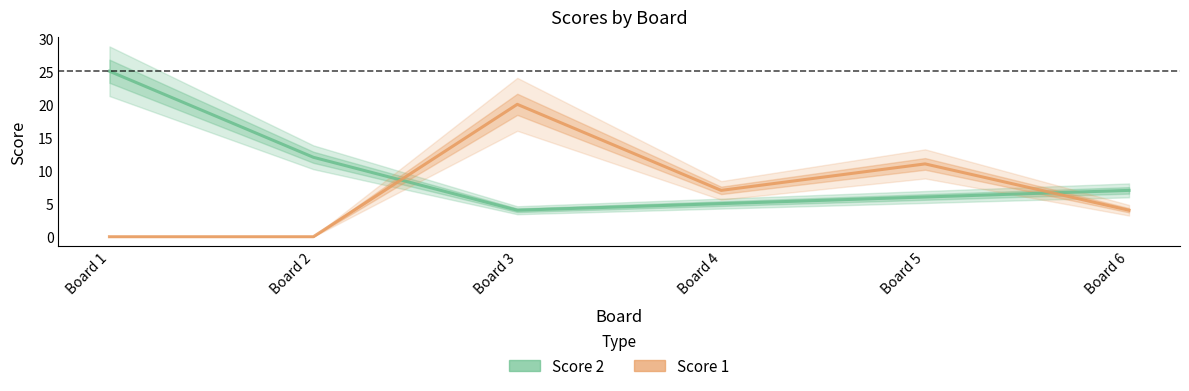

What is the spread (max minus min) of values at Board 6?

3